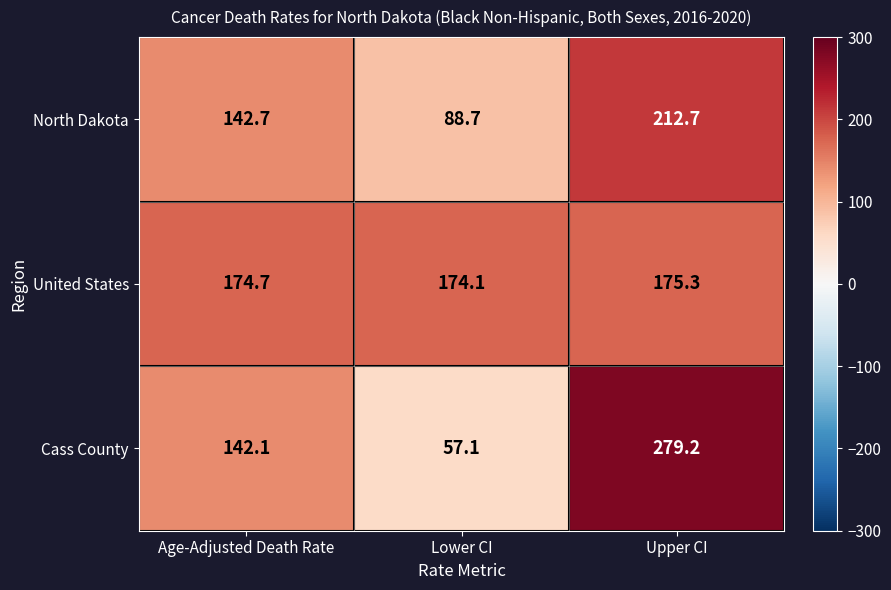

The North Dakota series shows 56.3 at Age-Adjusted Death Rate. True or false?

False